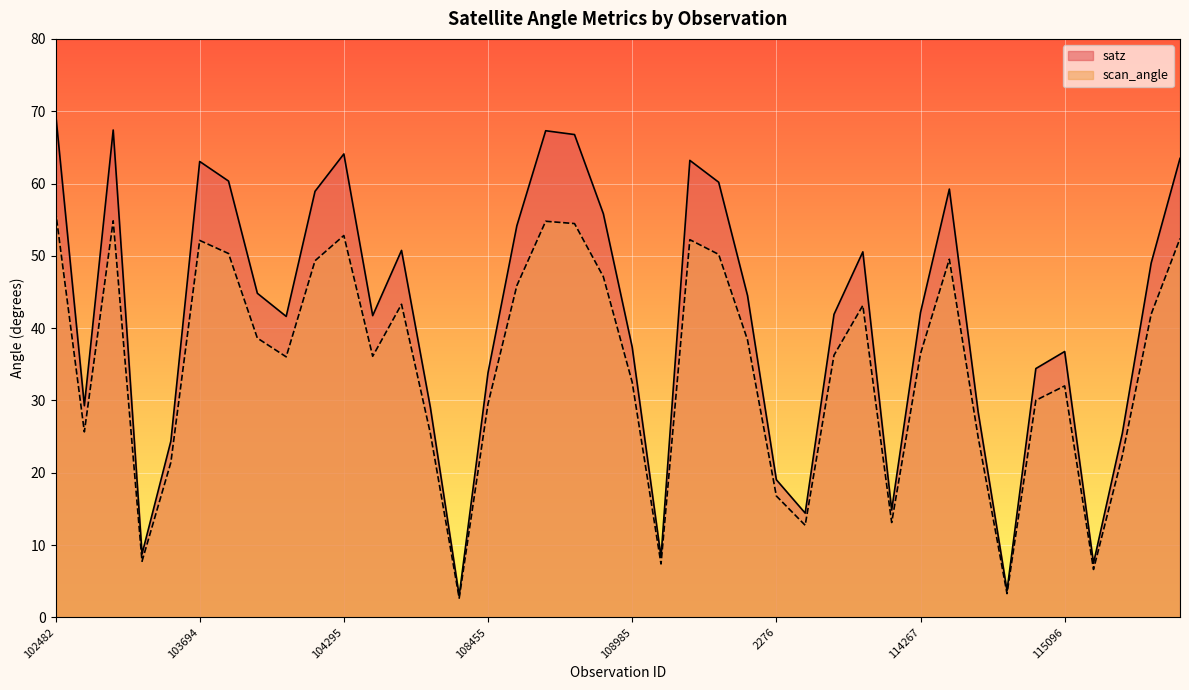

Is the value of scan_angle at 110213 greater than the value of satz at 114382?

No